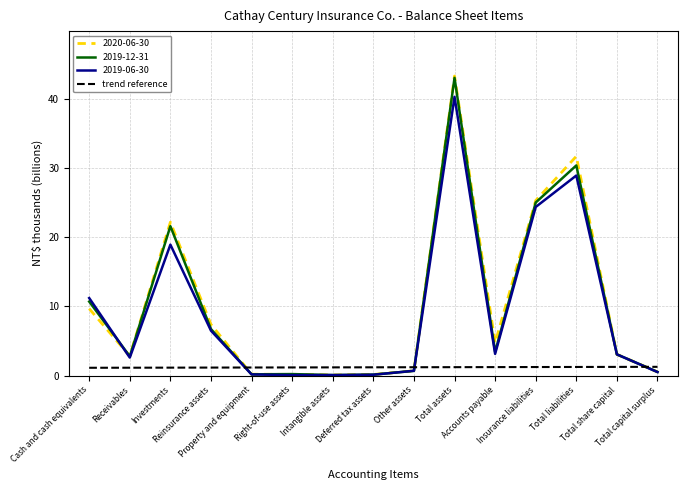

What is the maximum value for 2019-12-31?

43.0